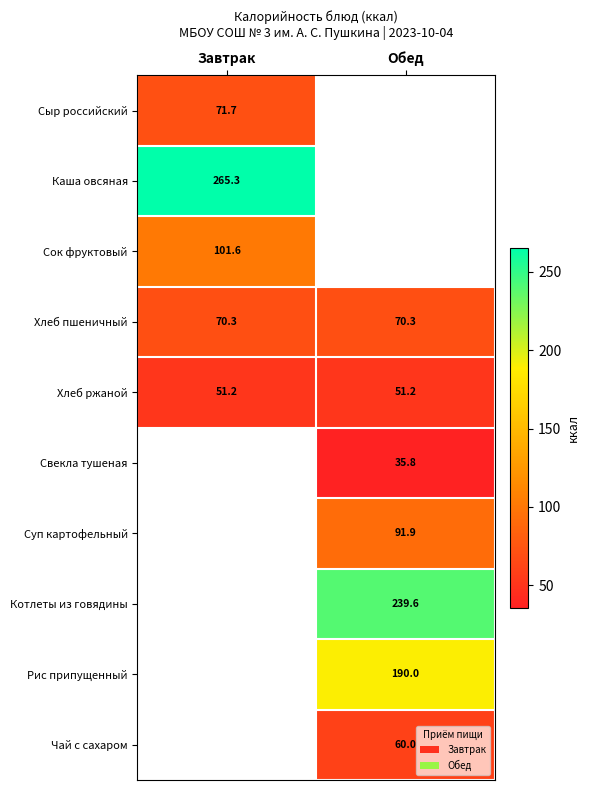

What is the sum of the Хлеб пшеничный values at Завтрак and Обед?

140.6